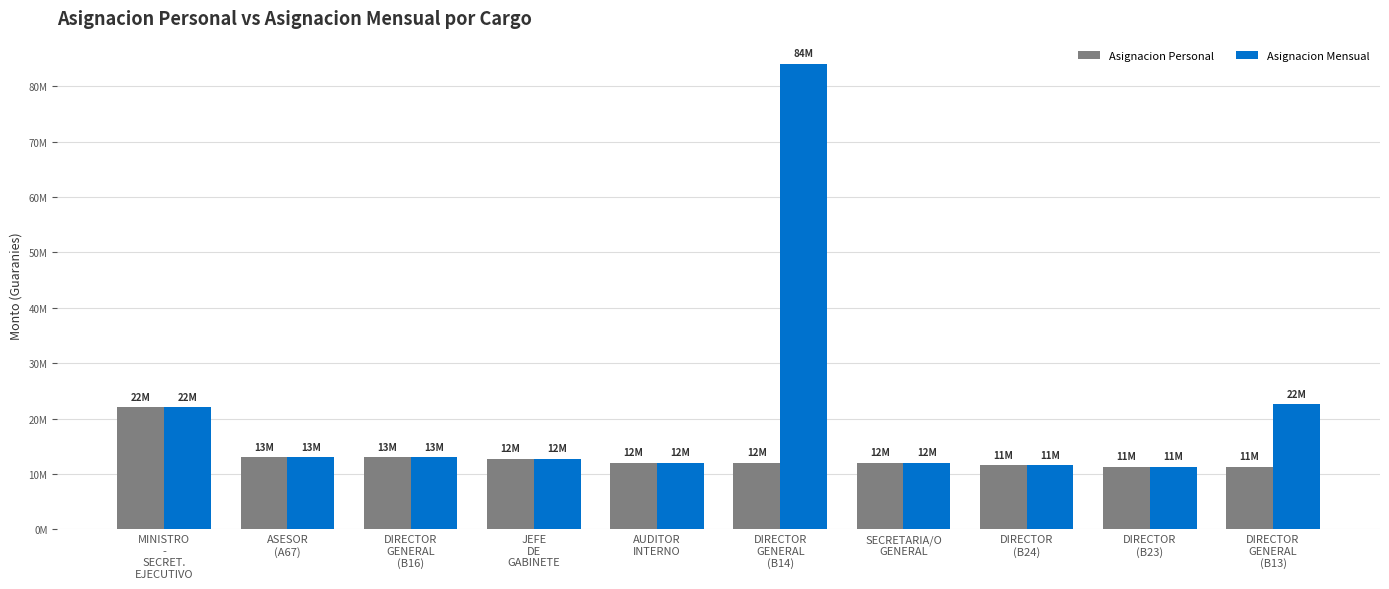

Does the chart contain stacked bars?

No